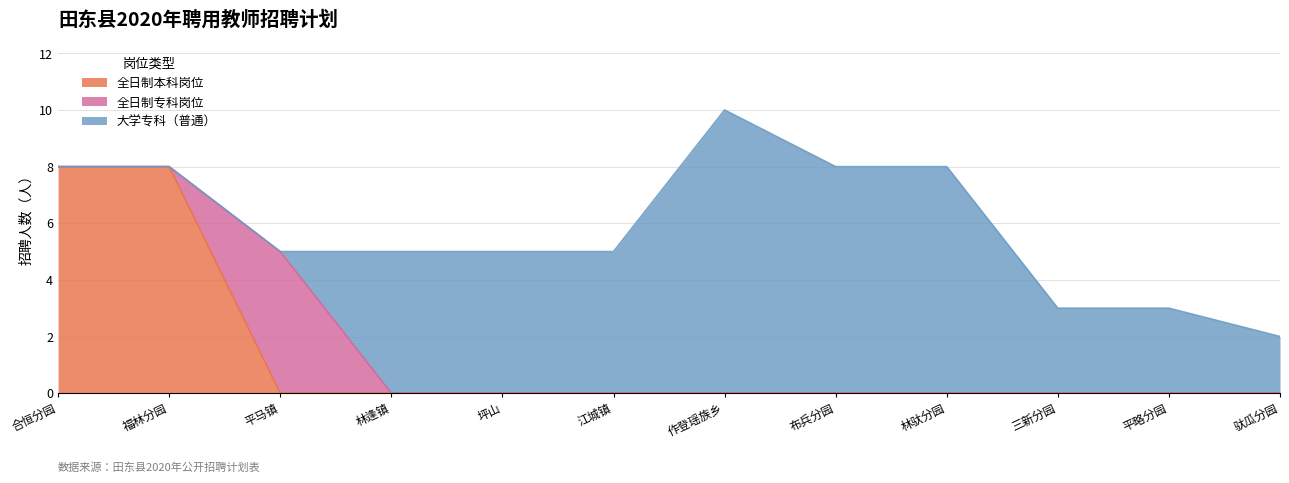

How many lines are shown in the chart?

3